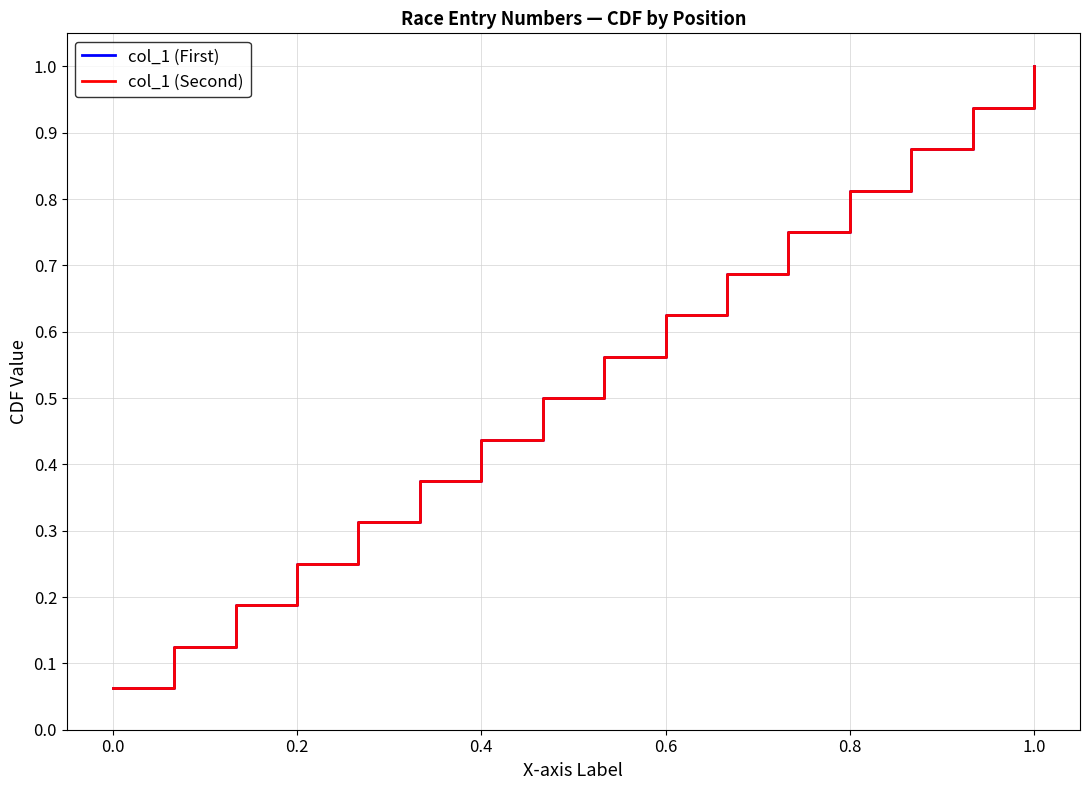

What is the lowest value of the col_1 (First) series?

0.1